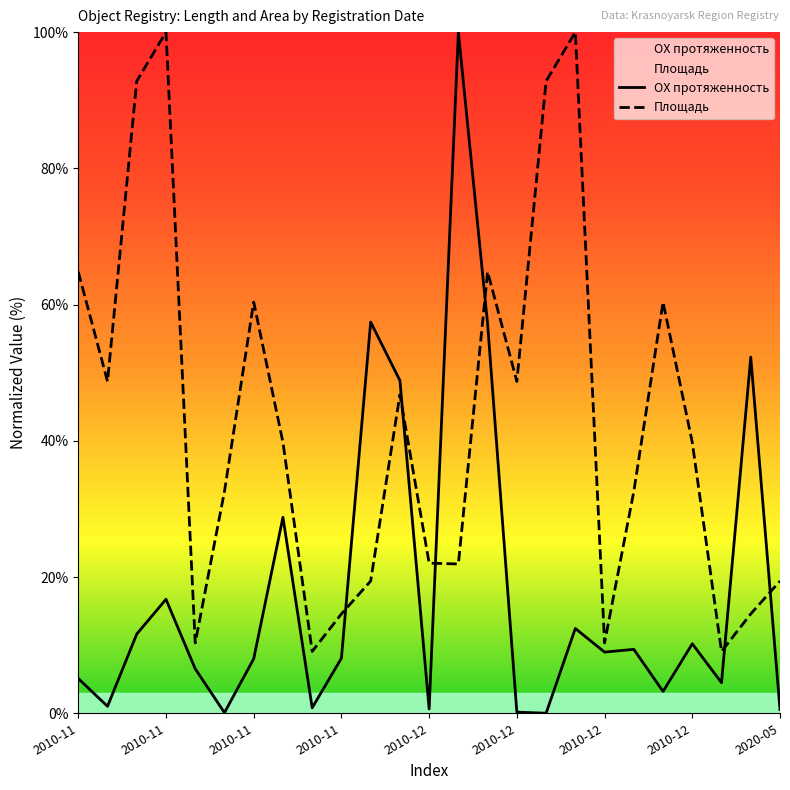

Where do ОХ протяженность and Площадь first cross each other?

9 and 10